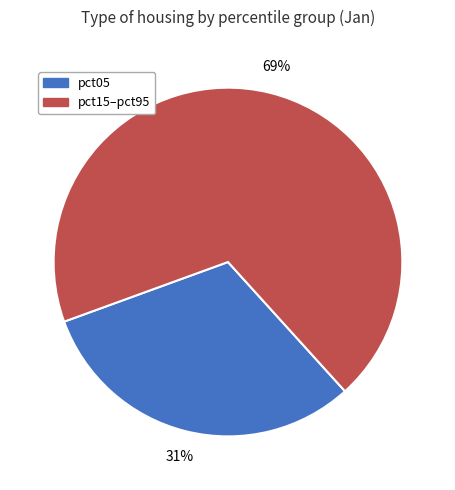

Is there any slice that represents more than half of the pie?

Yes